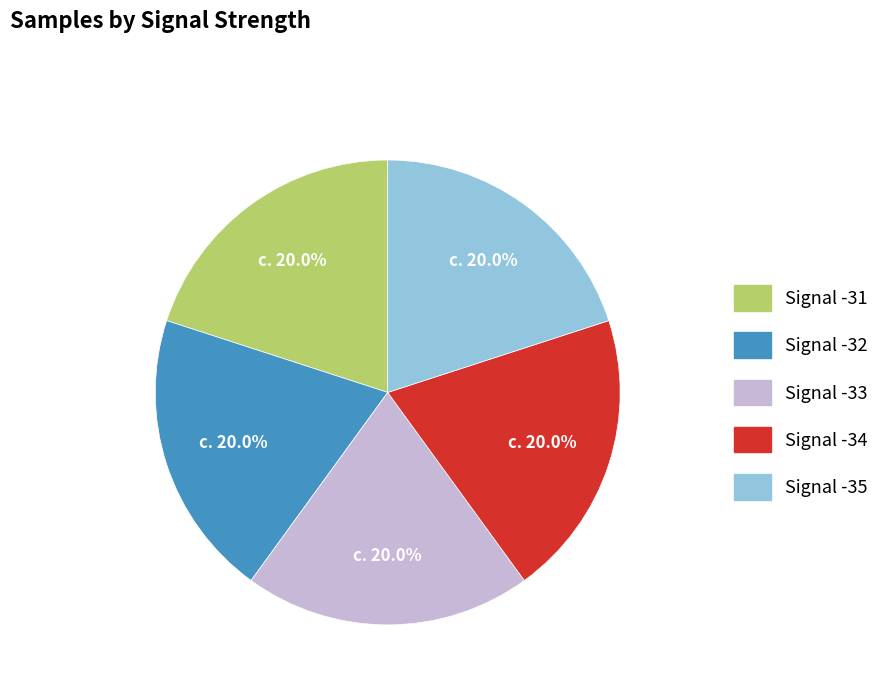

What percentage is the Signal -33 slice, to the nearest percent?

20%